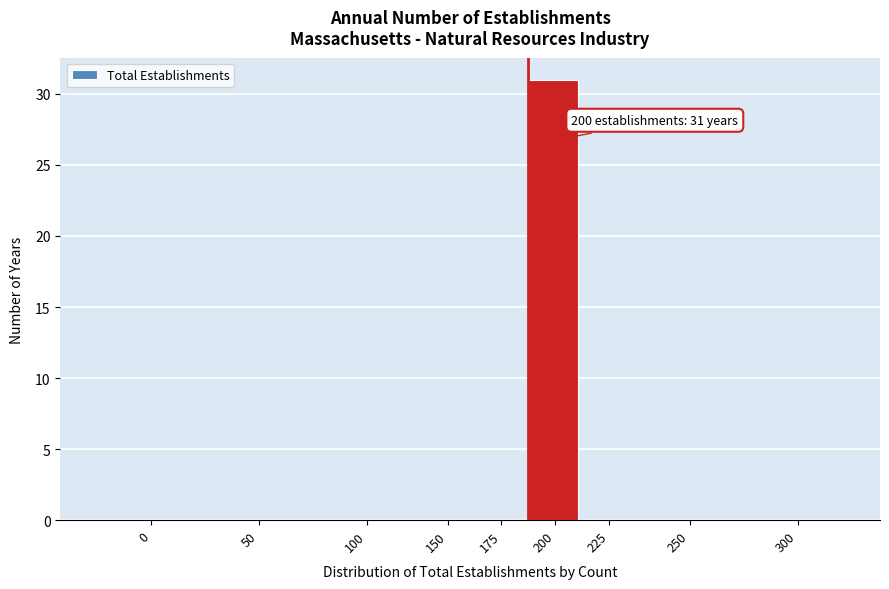

Reading left to right, what are all the values shown in this chart?

0=0	50=0	100=0	150=0	175=0	200=31	225=0	250=0	300=0